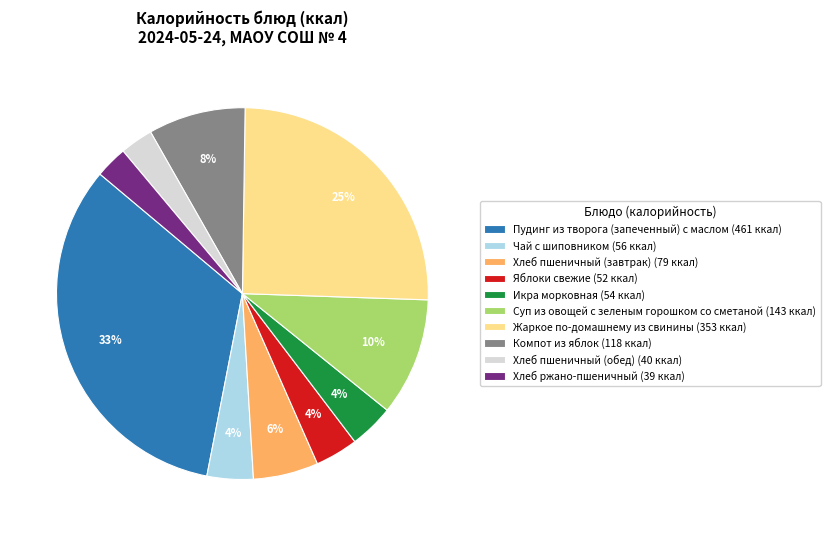

To the nearest percent, what percentage of the pie is Компот из яблок?

8%